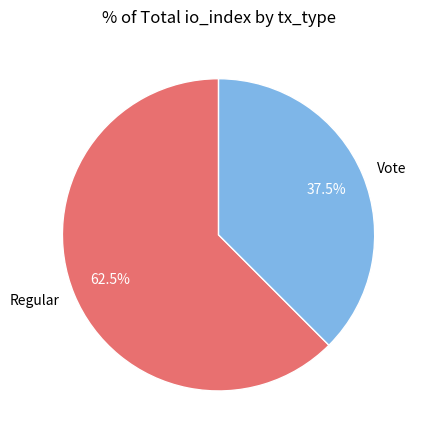

Count the number of slices in the pie.

2